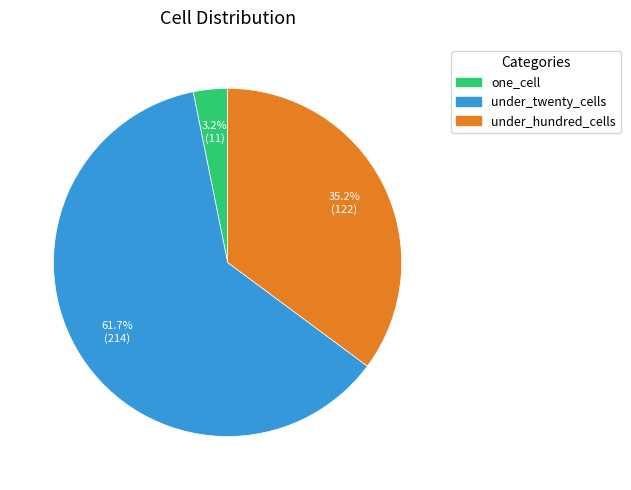

Does any single category account for the majority?

Yes